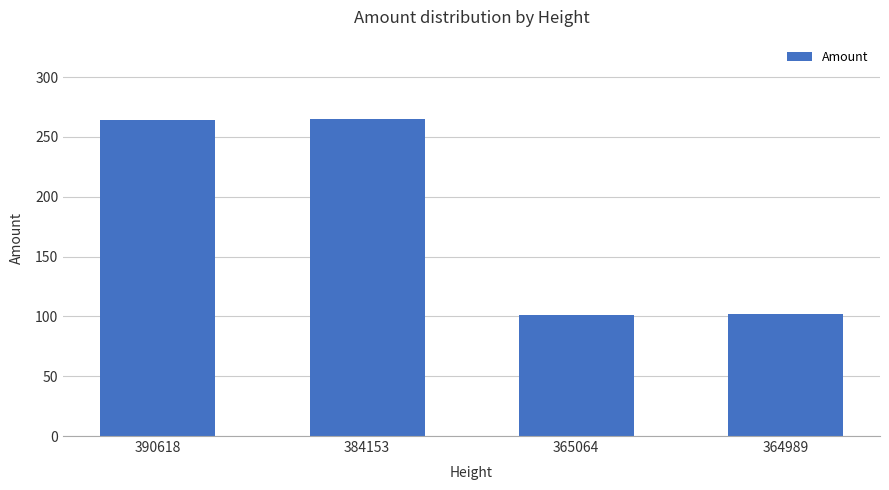

The value at 390618 is 264. True or false?

True